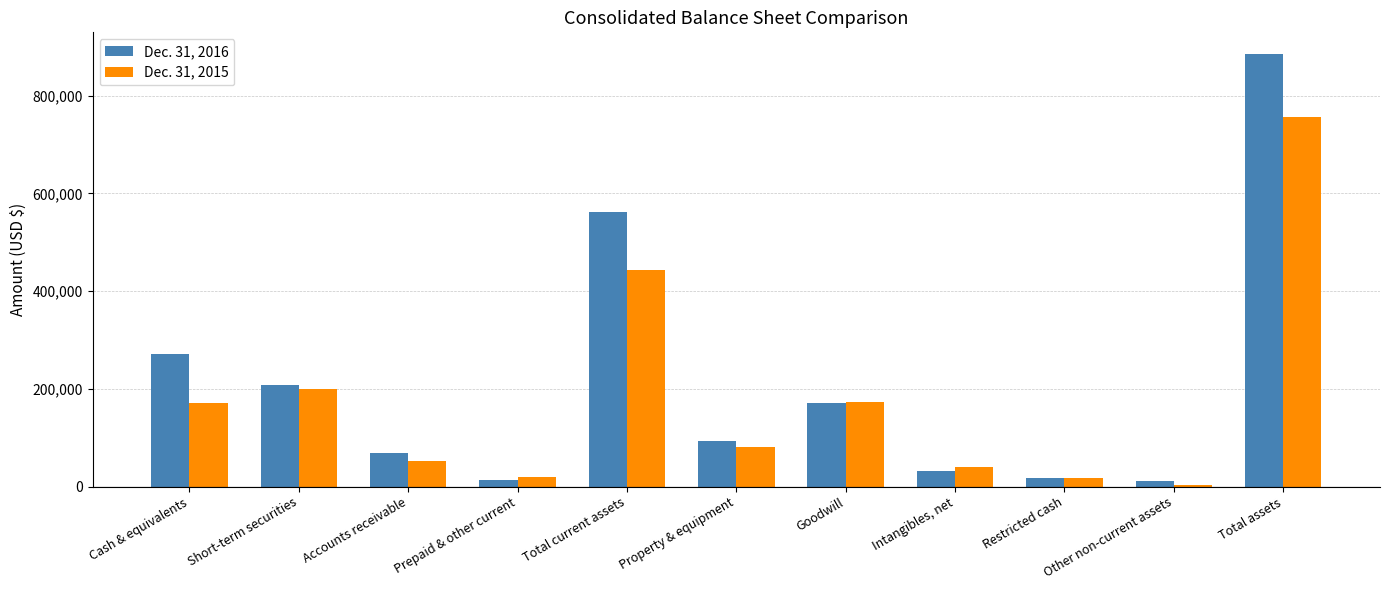

True or false: Dec. 31, 2016 has a value of 68725 at Accounts receivable.

True